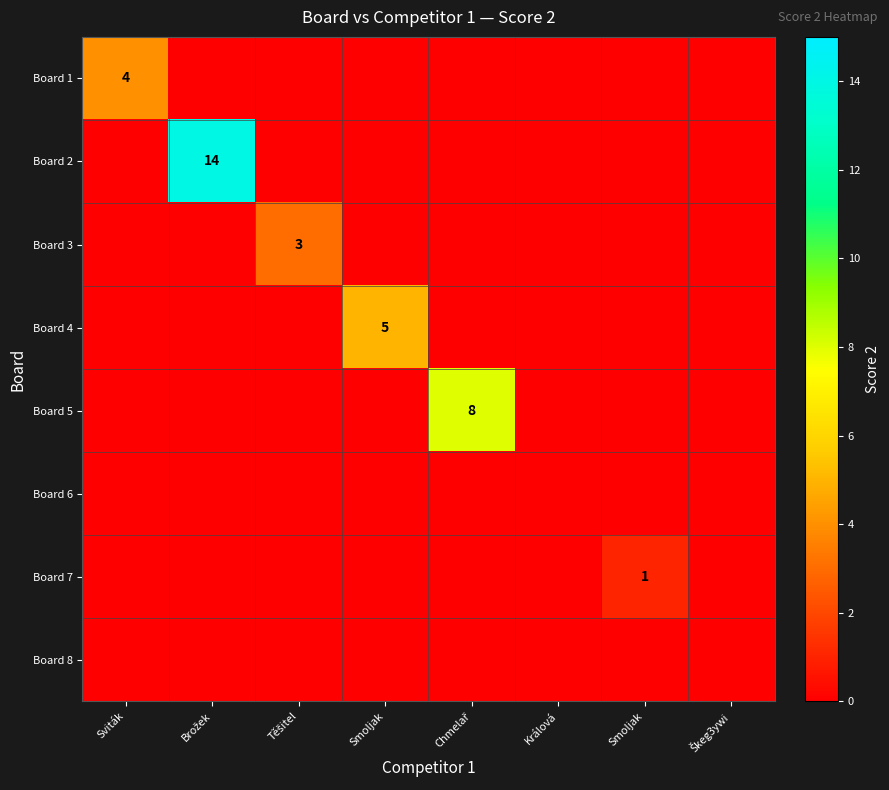

The Board 5 series shows 5 at Brožek. True or false?

False